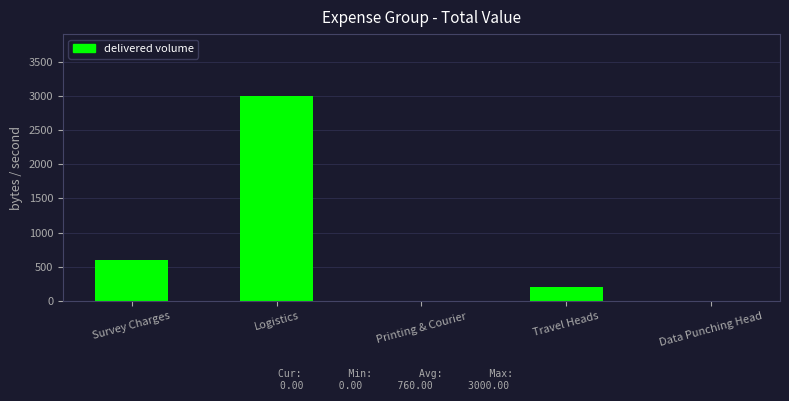

Where does the data first go above 200?

Survey Charges